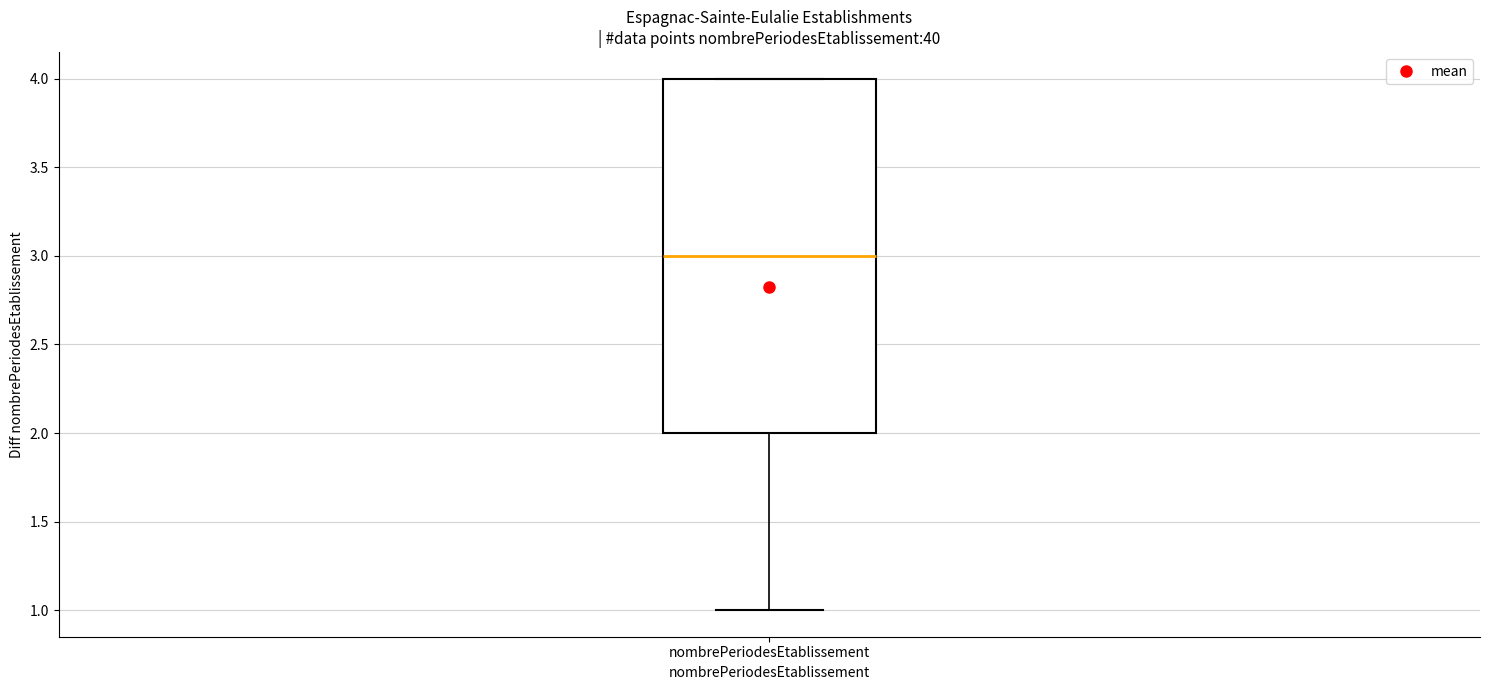

Where is the upper edge of the box for nombrePeriodesEtablissement on the y-axis? The values are not printed on the chart, so give them approximately, as read against the axis.

4